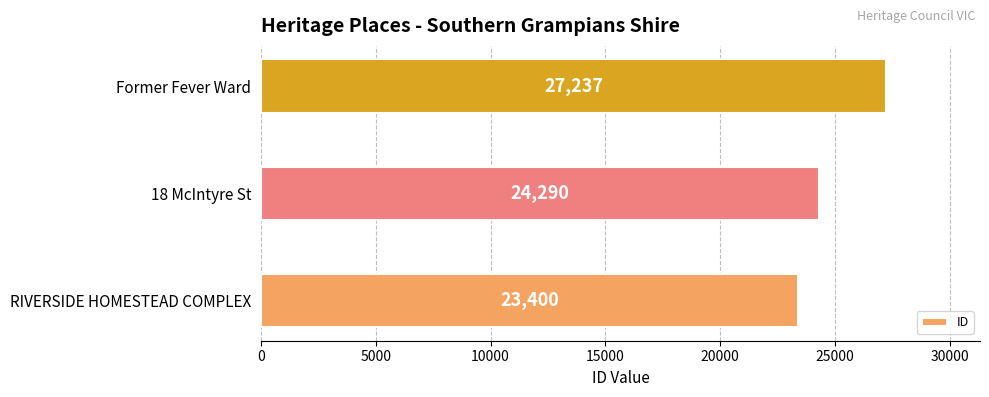

Are the bars horizontal?

Yes